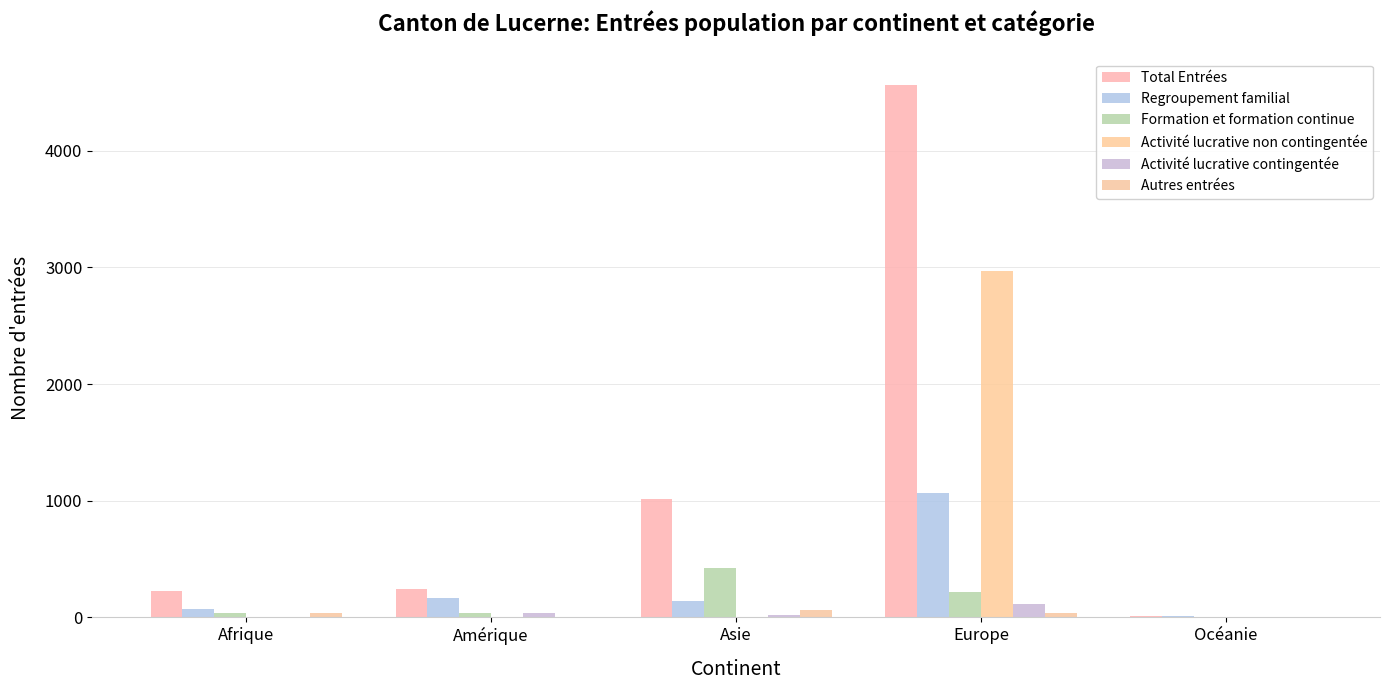

At how many categories does at least one series exceed 3762?

1